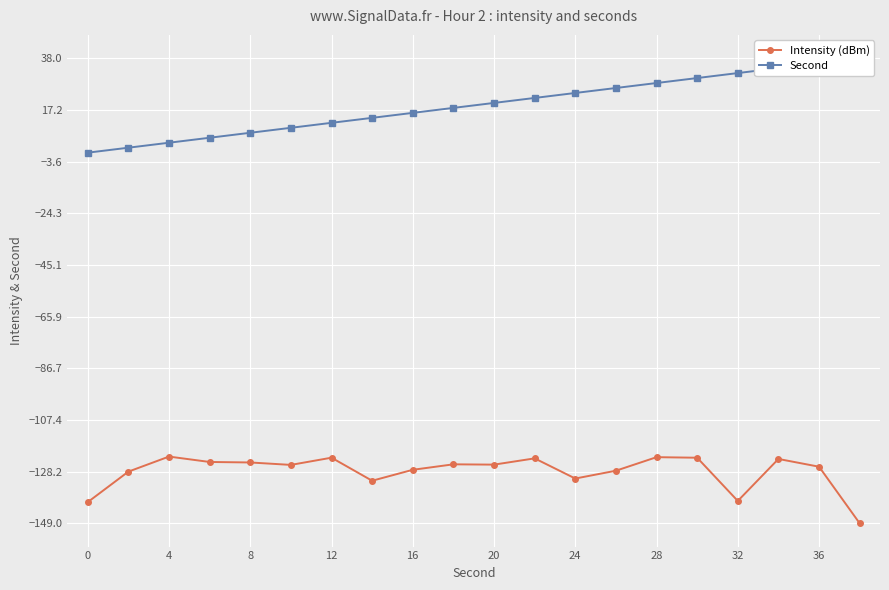

At which label does Intensity (dBm) first exceed -125?

4